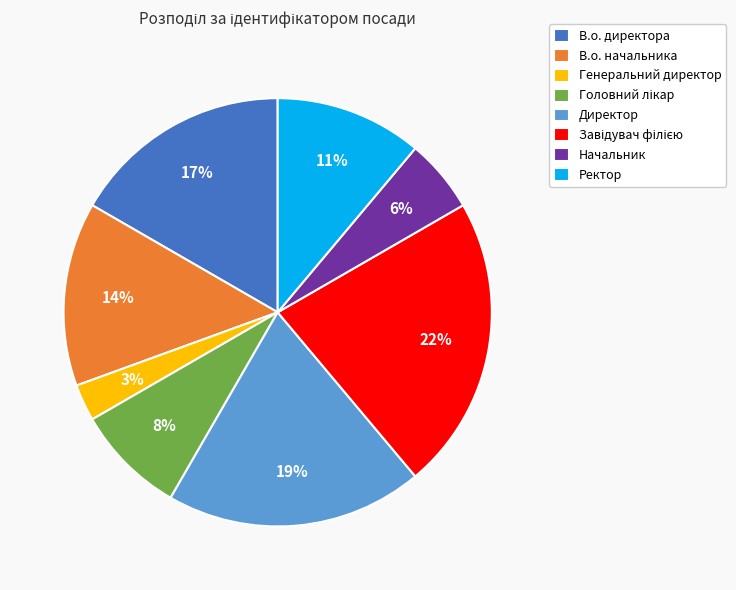

To the nearest percent, what portion does В.о. директора represent?

17%